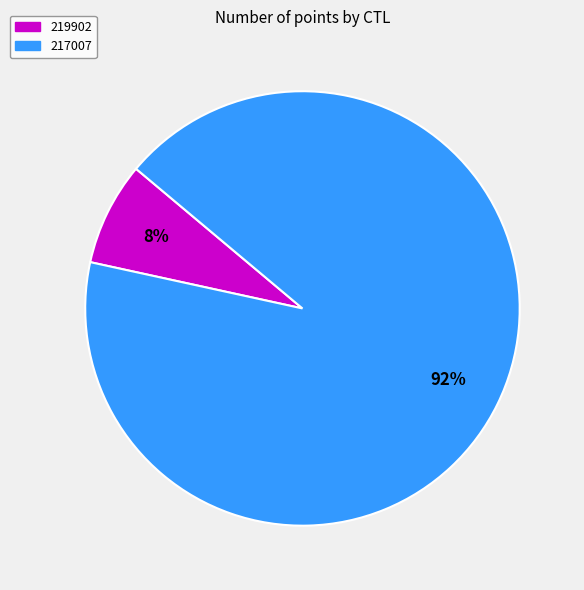

The 219902 slice represents 19% of the pie. True or false?

False